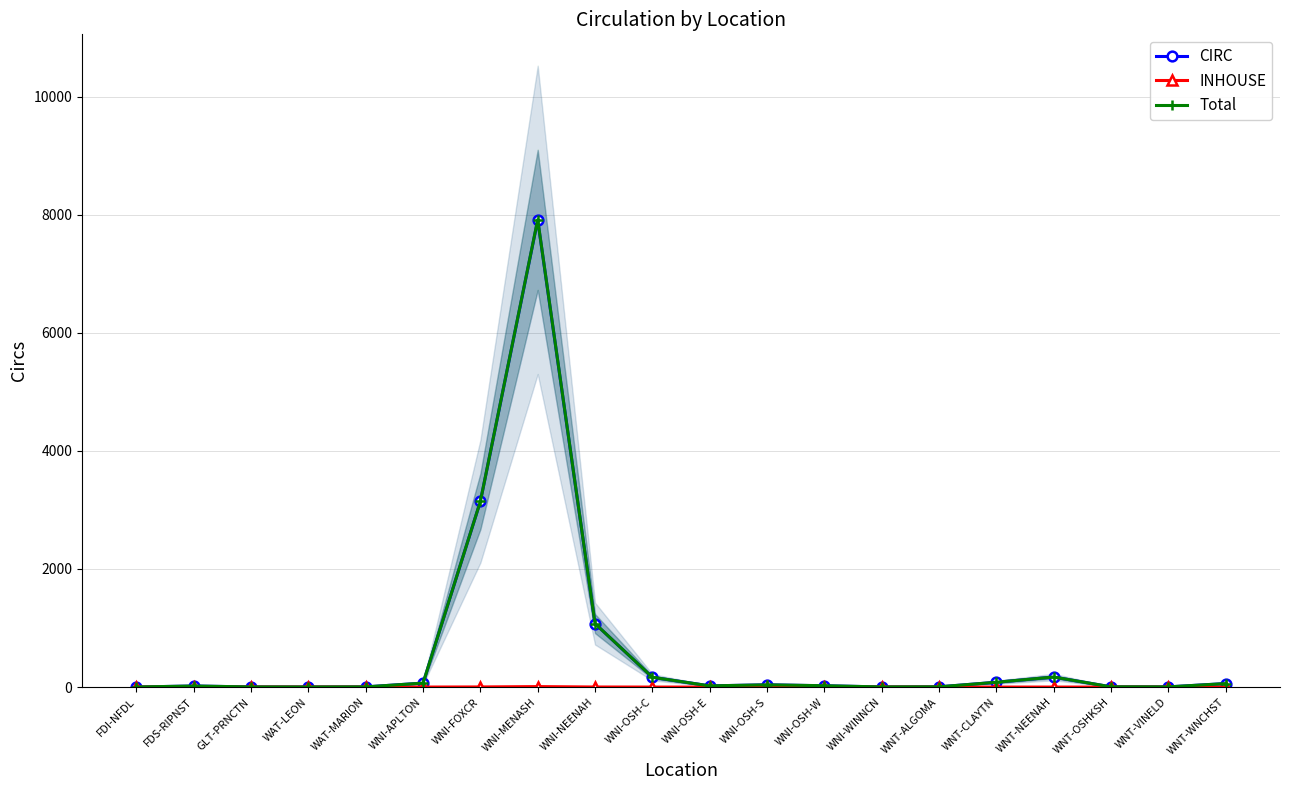

What is the label of the 12th point from the left?

WNI-OSH-S